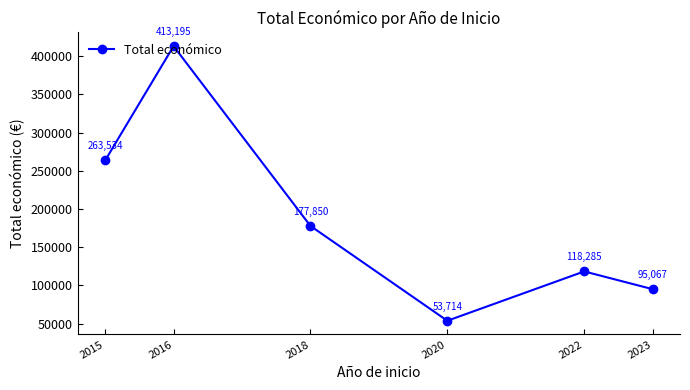

What is the sum of the values at 2023 and 2022?

213352